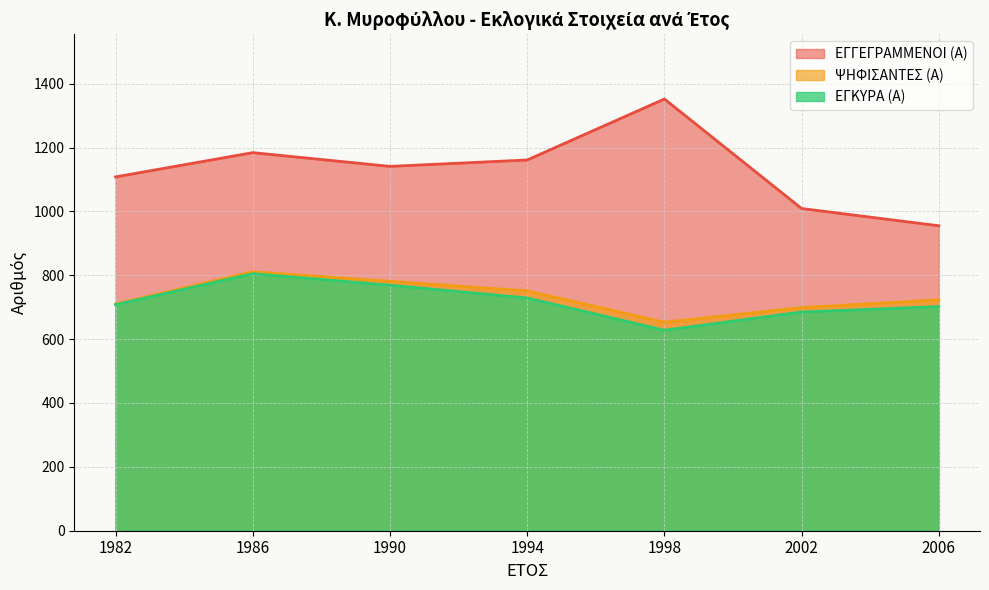

What is the total value across all series at 1986?

2800